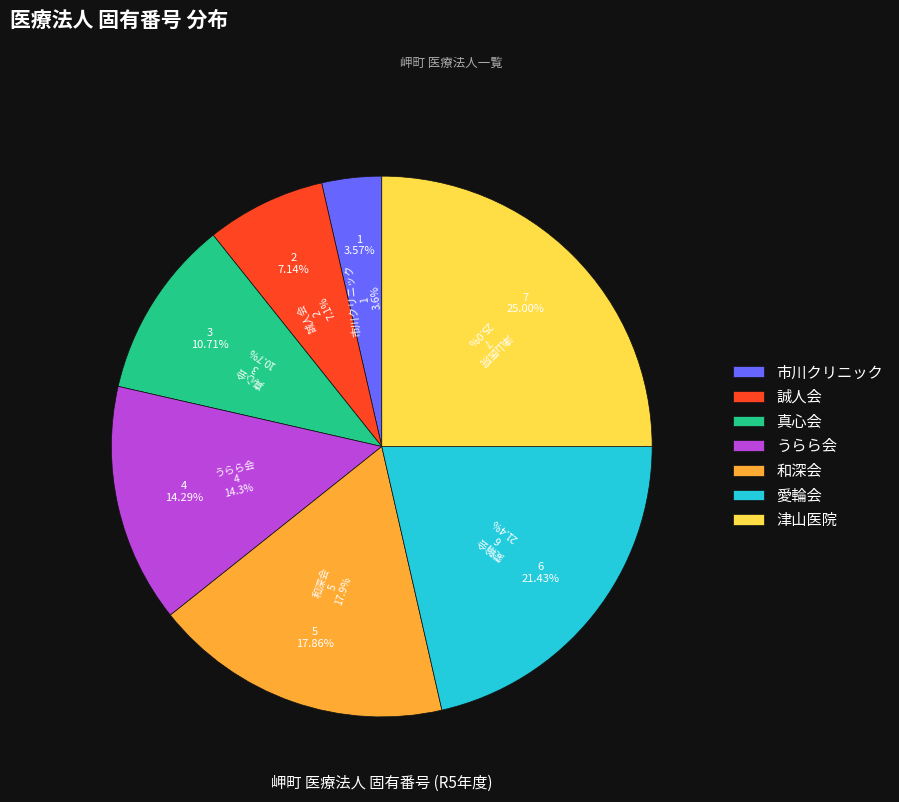

Is there a majority slice in this chart?

No